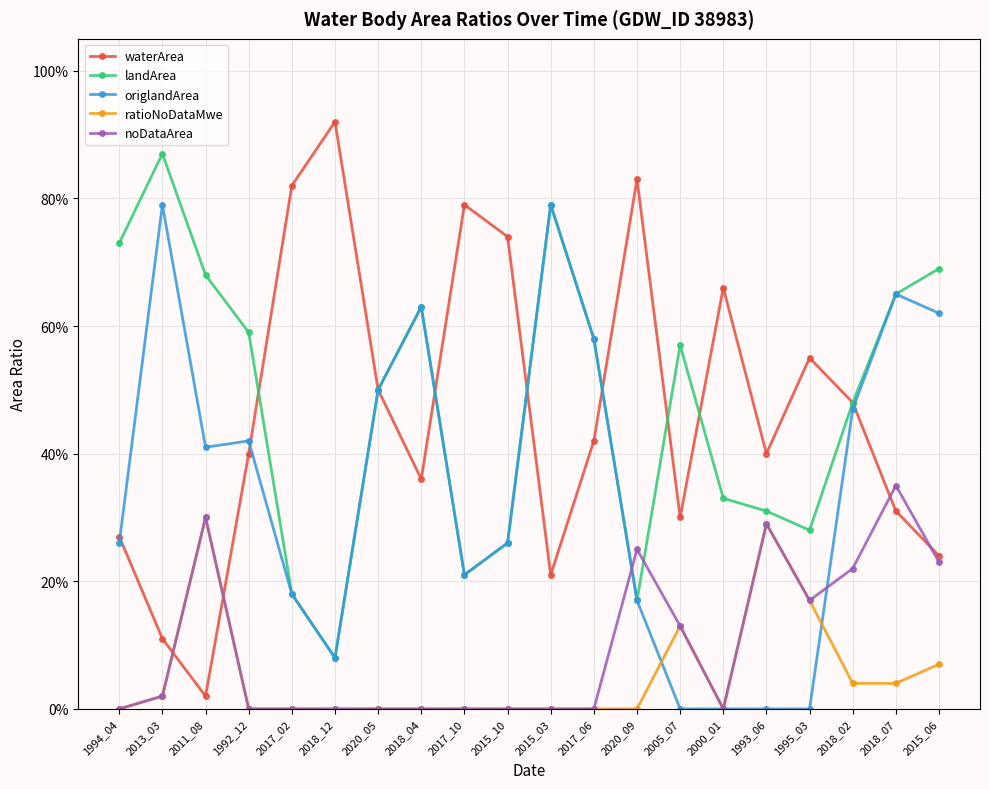

How many times do landArea and waterArea cross each other?

6